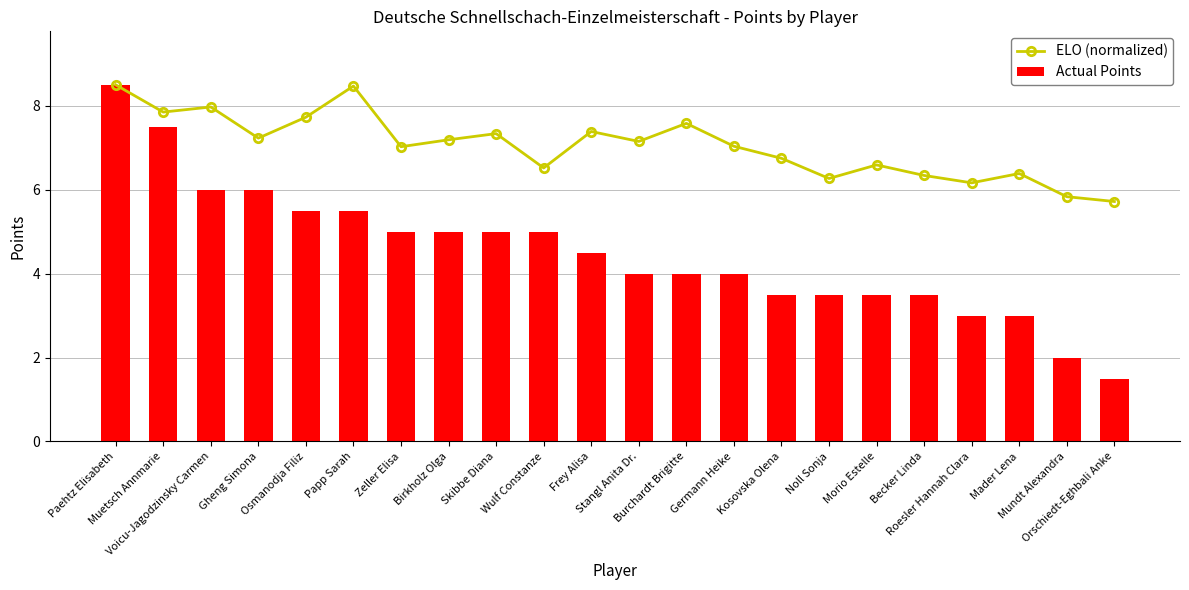

Does the chart contain stacked bars?

No